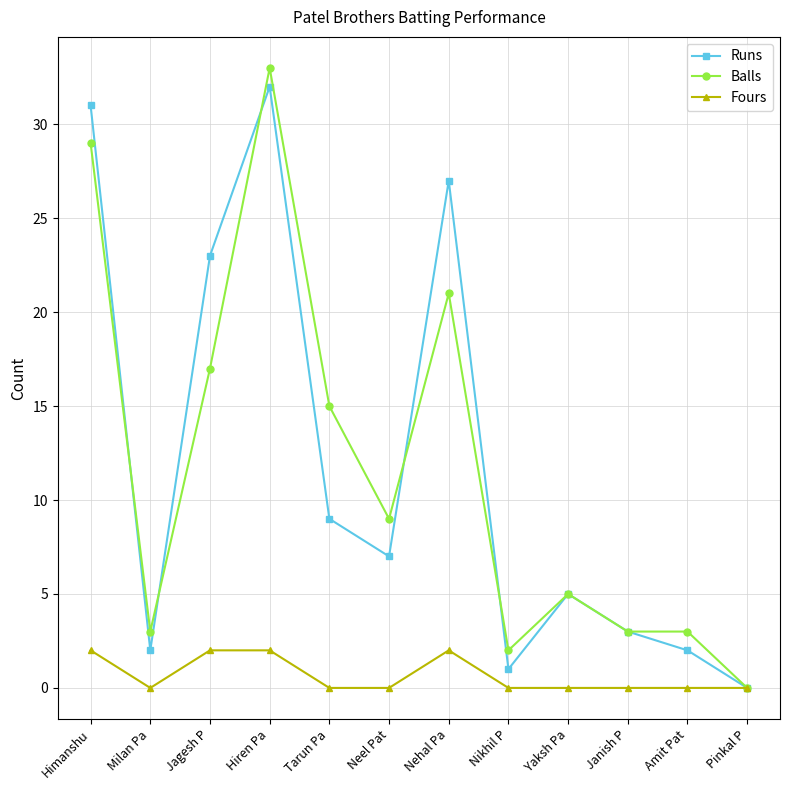

What is the total value across all series at Yaksh Pa?

10